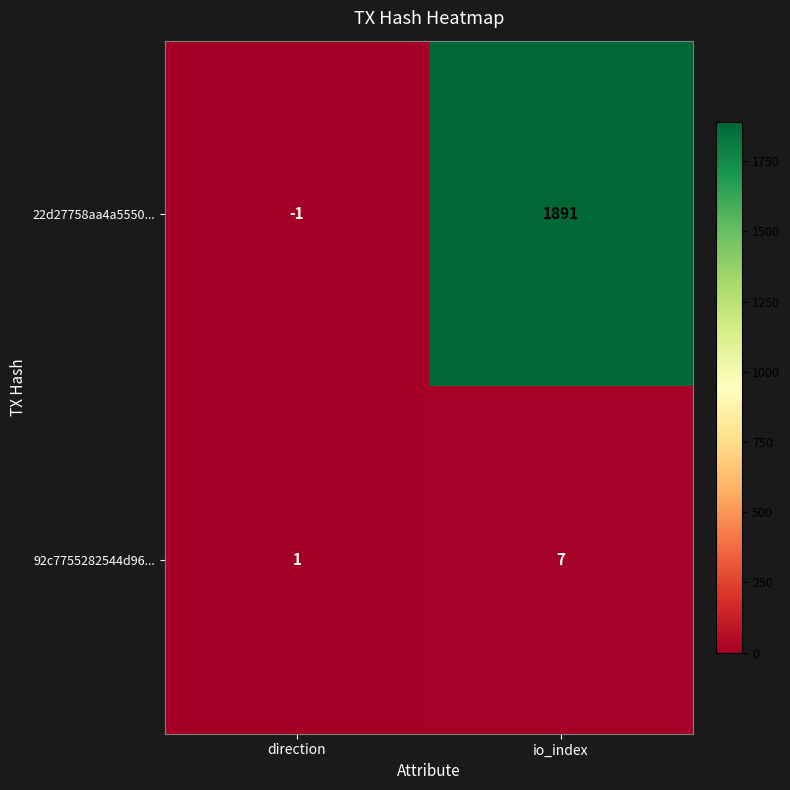

The 92c7755282544d96... series shows 0 at direction. True or false?

False